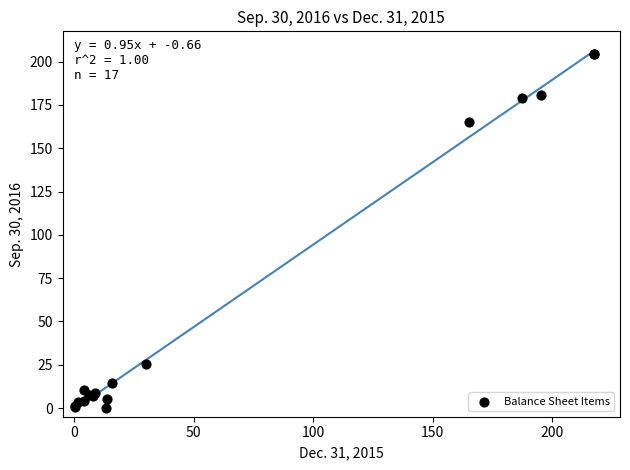

What Y value in the scatter plot is closest to 102?

165.4